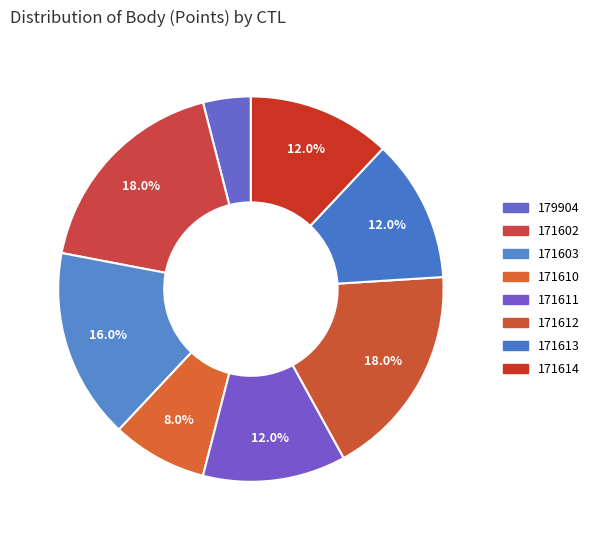

What portion of the pie excludes 171613?

88.0%